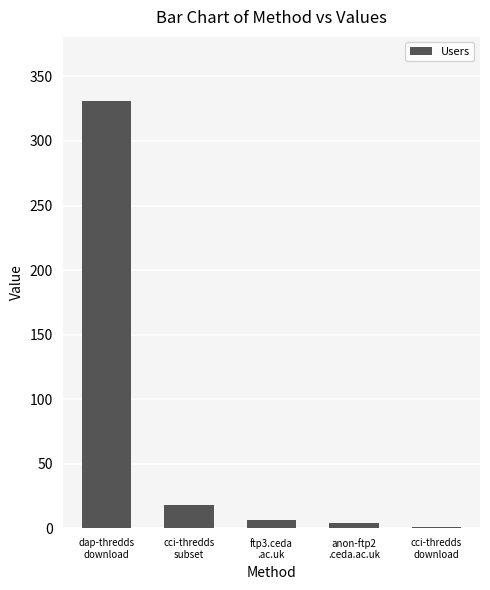

Reading right to left, list all the values displayed in this chart.

1	4	6	18	331